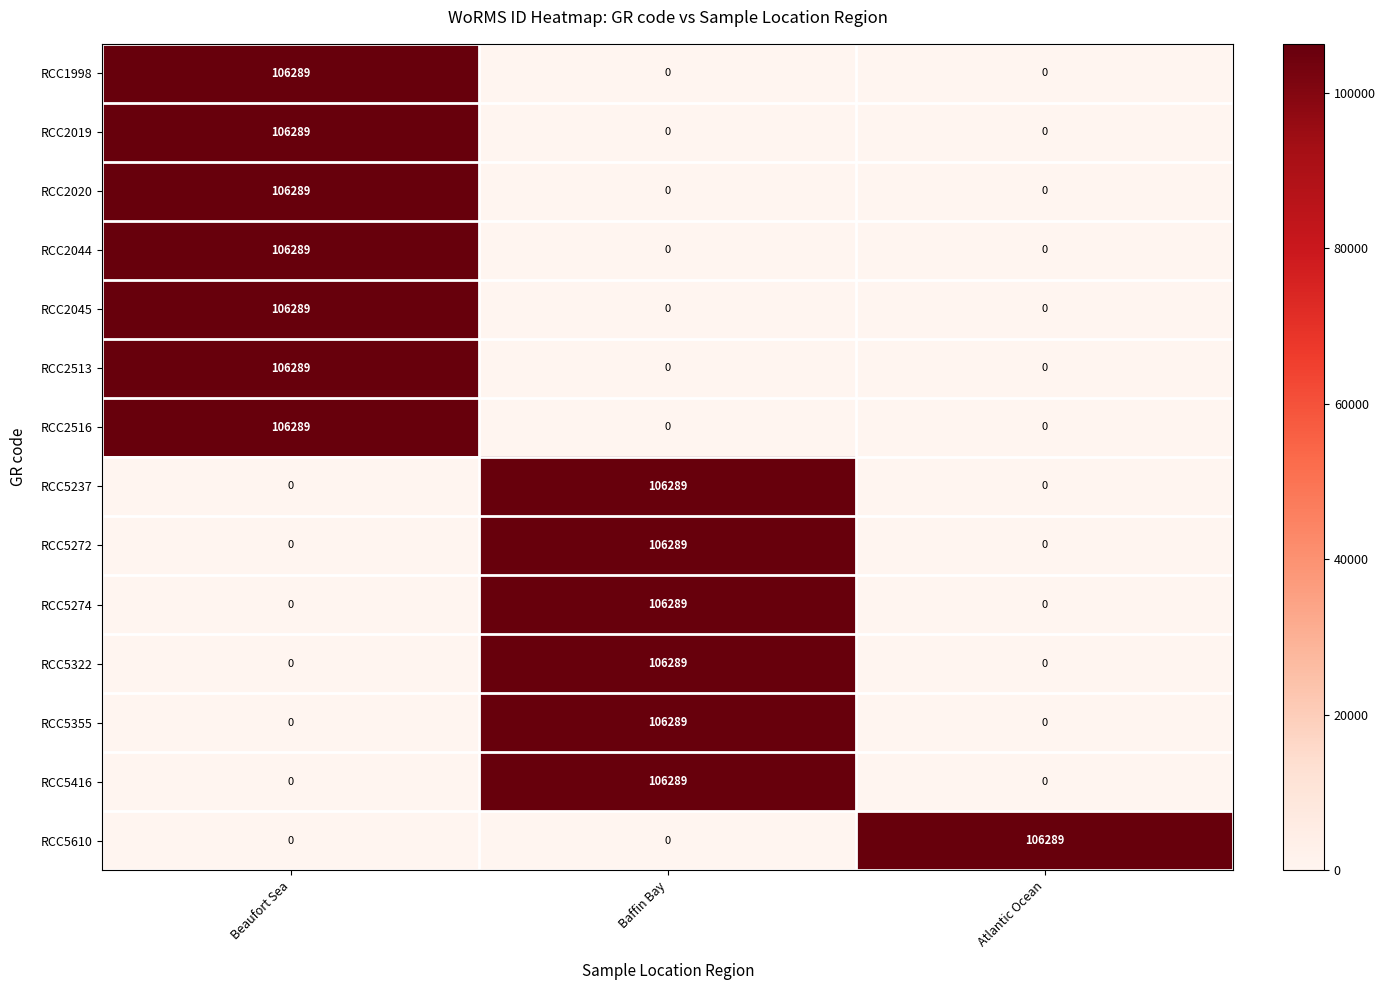

What is the average value of the RCC5322 series?

35430